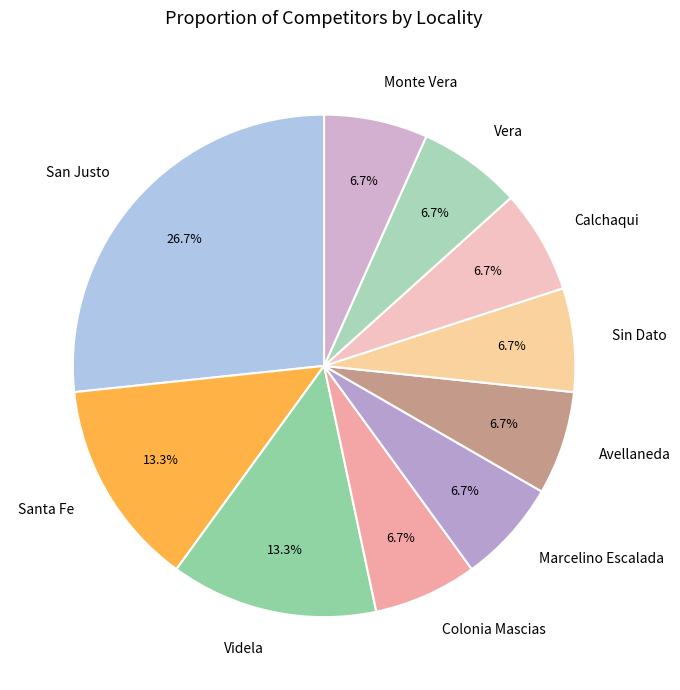

Which slice is the largest?

San Justo